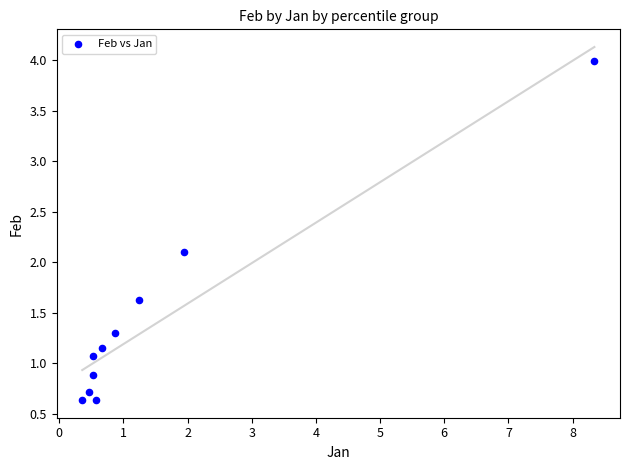

What is the average X value?

1.6